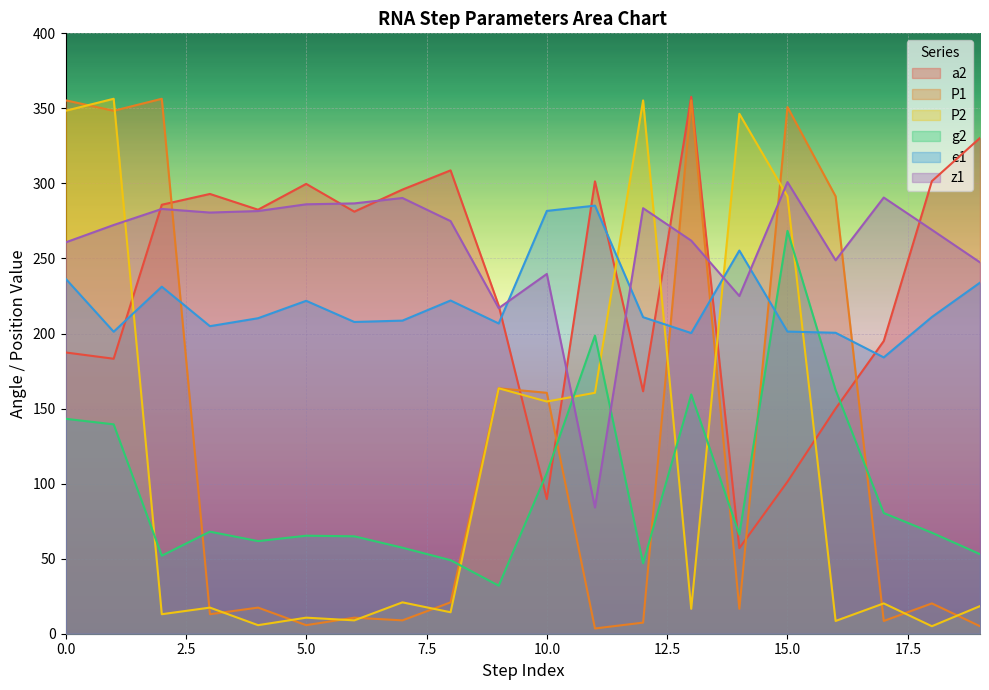

The P2 series shows 5.0 at 18. True or false?

True